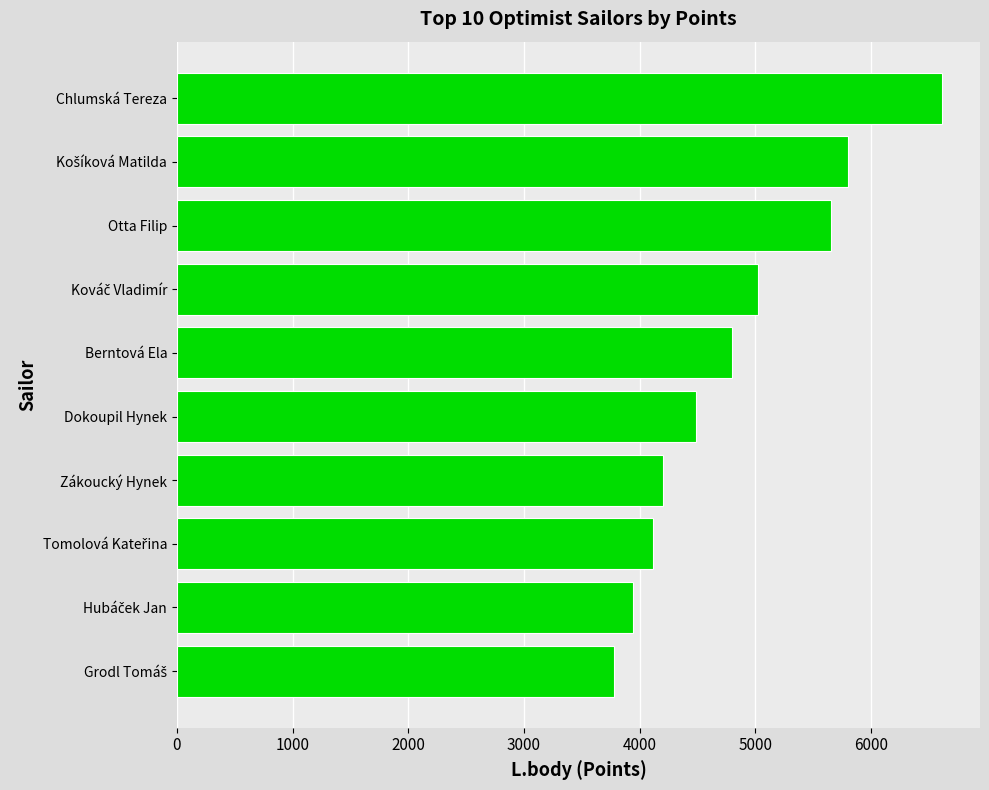

What is the value of the 3rd bar from the top?

5659